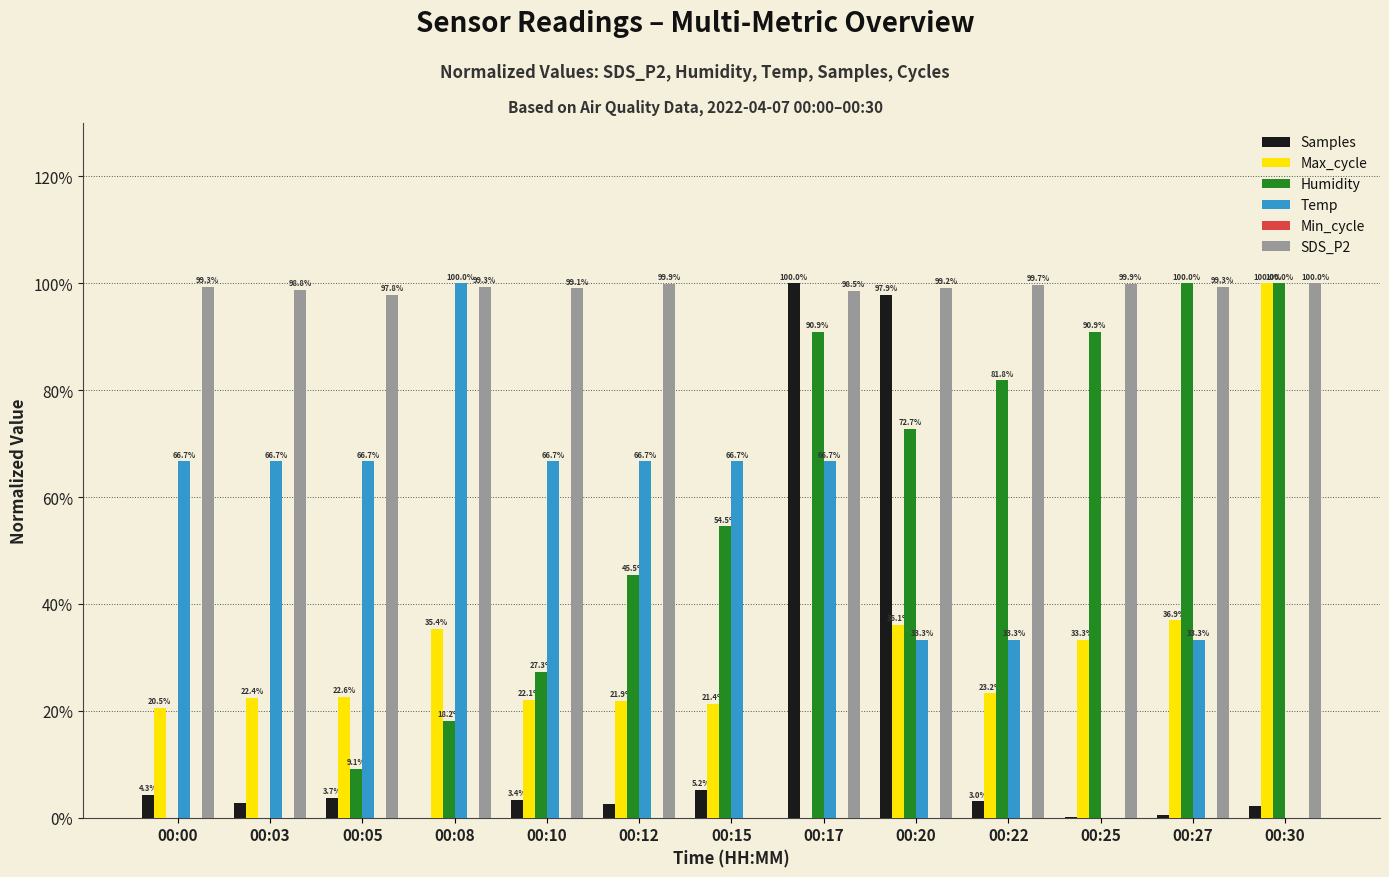

What is the spread (max minus min) of values at 00:22?

1.0